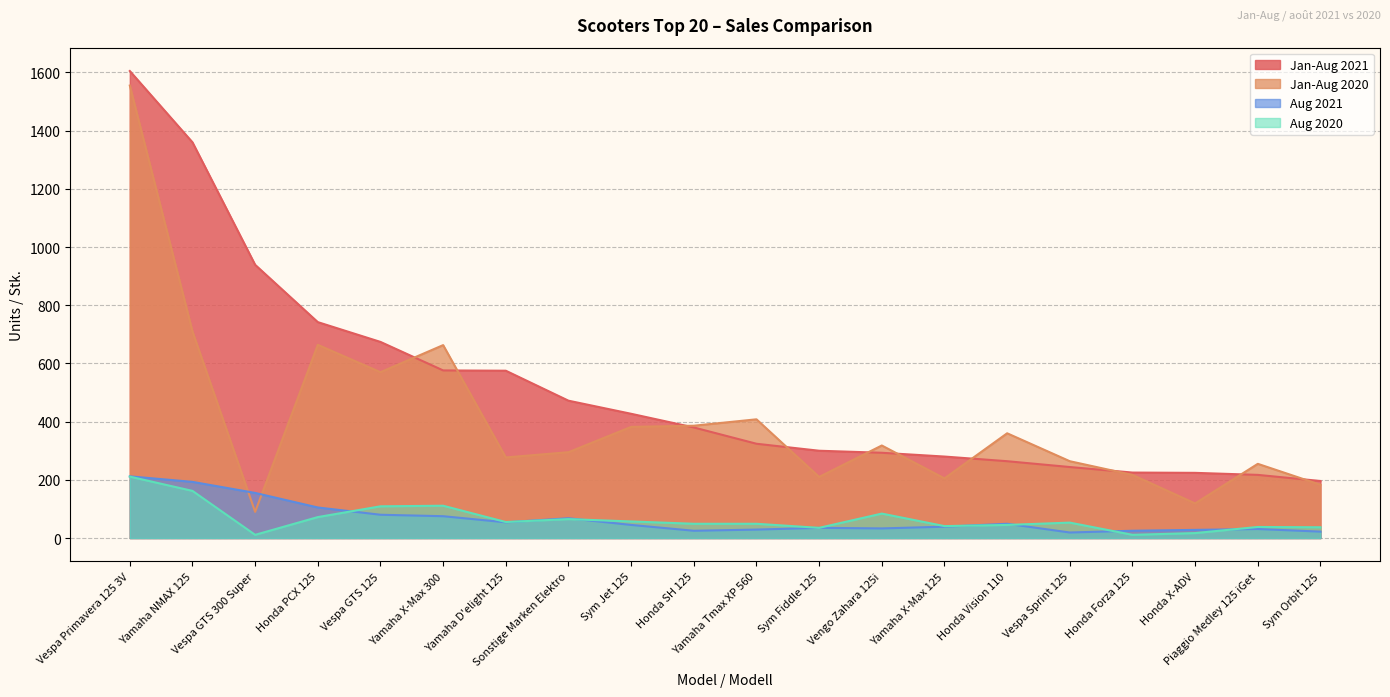

Is it true that Aug 2021 equals 75 at Yamaha X-Max 300?

True